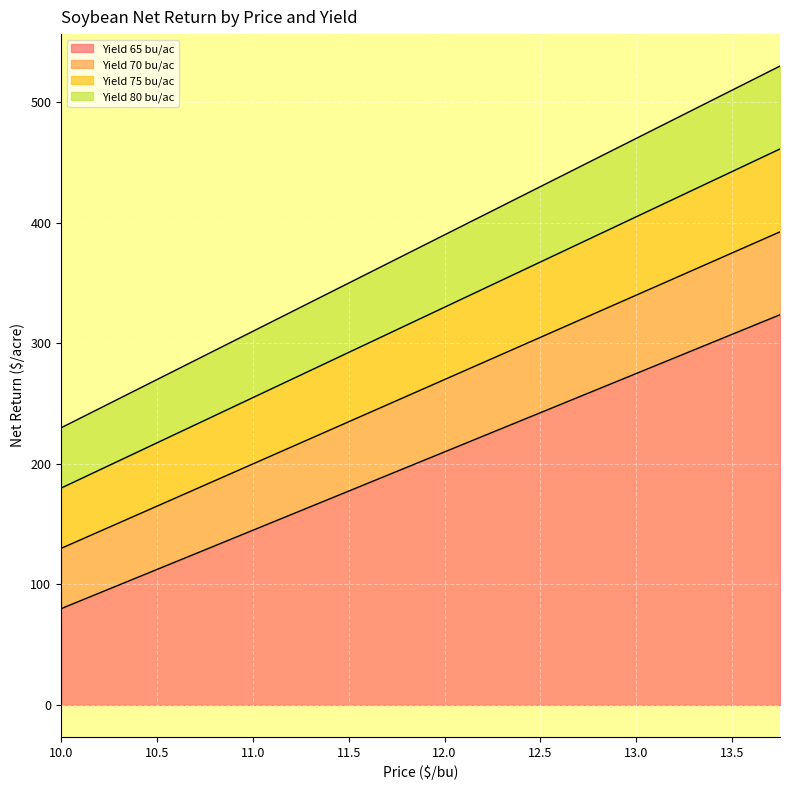

The Yield 75 bu/ac series shows 162.6 at 11.5. True or false?

False